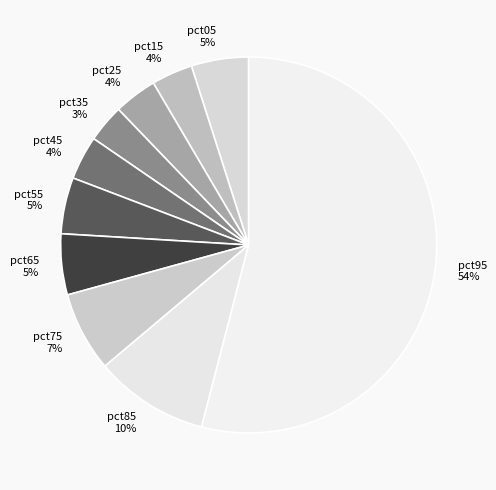

To the nearest percent, what is the difference between the pct15 and pct55 slice percentages?

1%